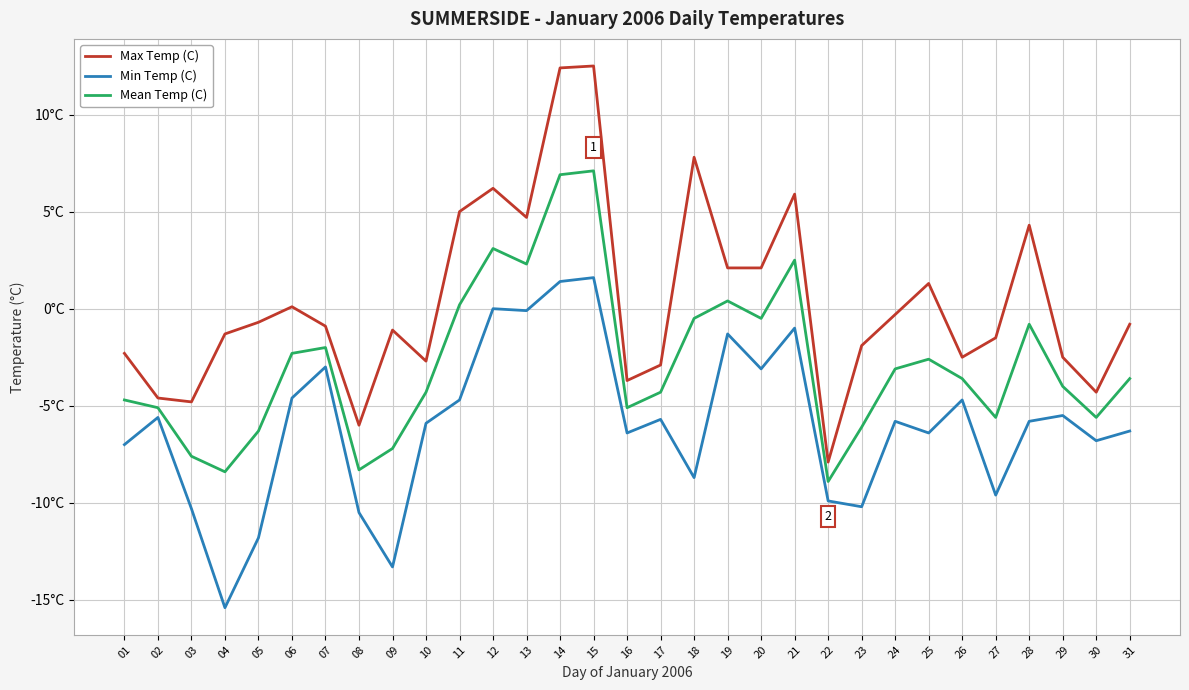

At which label does Mean Temp (C) first exceed -3?

06